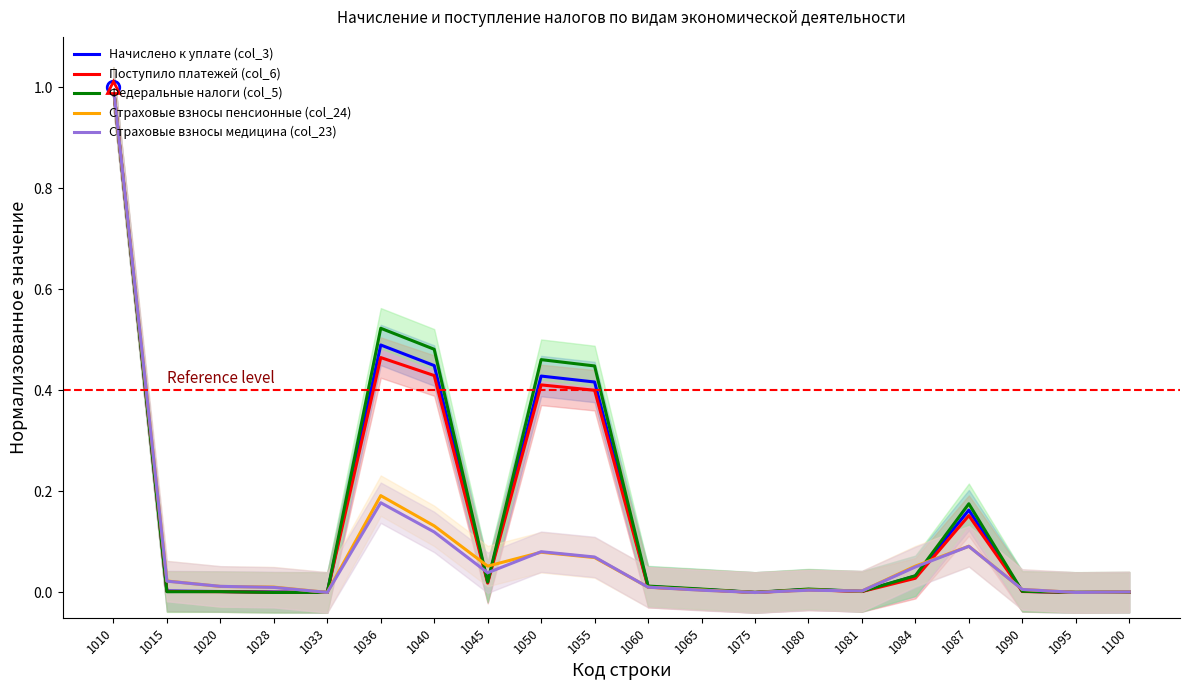

Does the chart display data point markers on the line(s)?

No